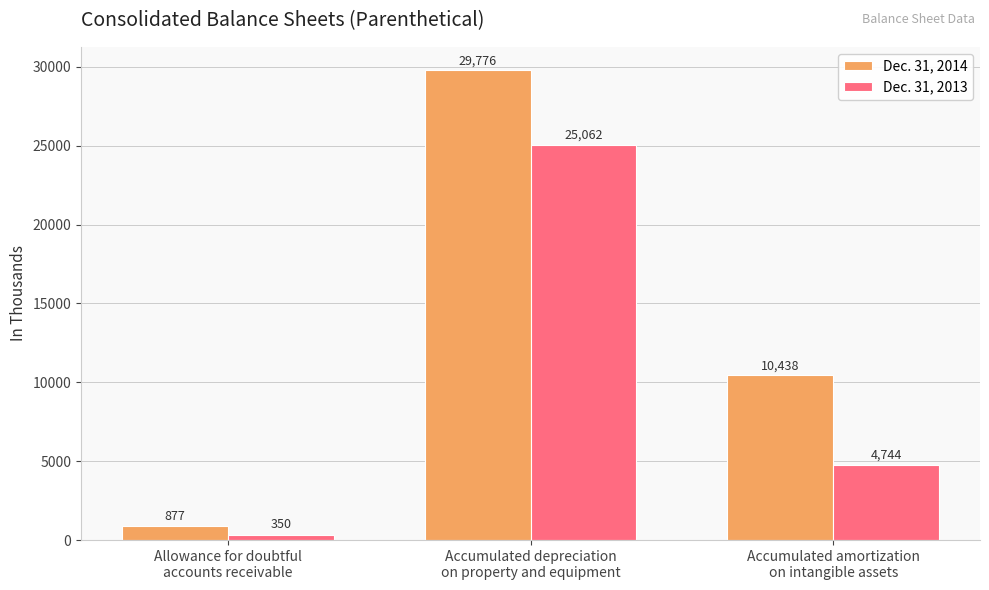

Rank the series by their average value, from lowest to highest.

Dec. 31, 2013, Dec. 31, 2014